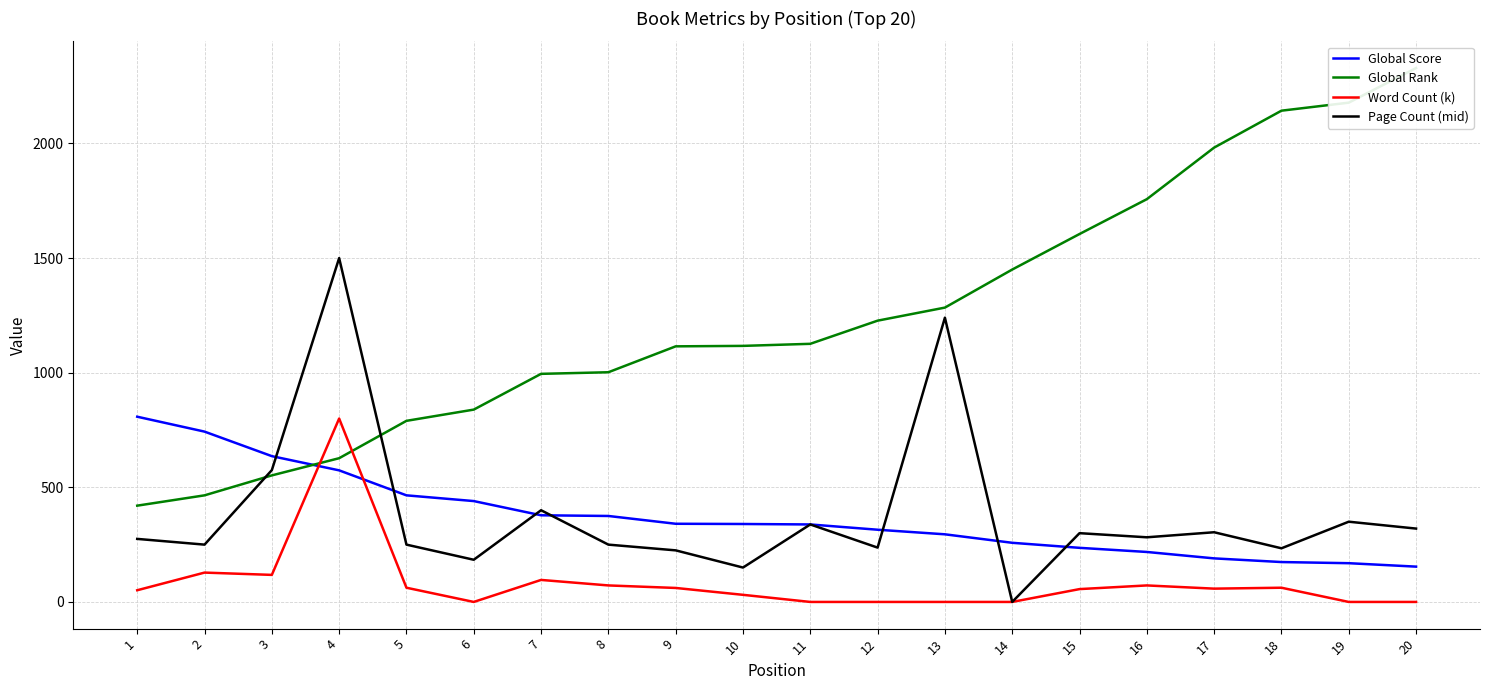

Reading left to right, list all the values displayed in this chart.

Global Score: 808	743	636	574	465	440	378	375	341	340	338	315	295	258	236	218	190	174	169	154
Global Rank: 420	465	552	627	790	839	995	1002	1115	1117	1126	1227	1284	1450	1605	1757	1982	2143	2178	2329
Word Count (k): 51	128	118	800	62	0	96	72	61	31	0	0	0	0	56	72	58	62	0	0
Page Count (mid): 275	250	575	1500	250	184	400	250	225	150	338	237	1240	0	300	282	304	234	350	320